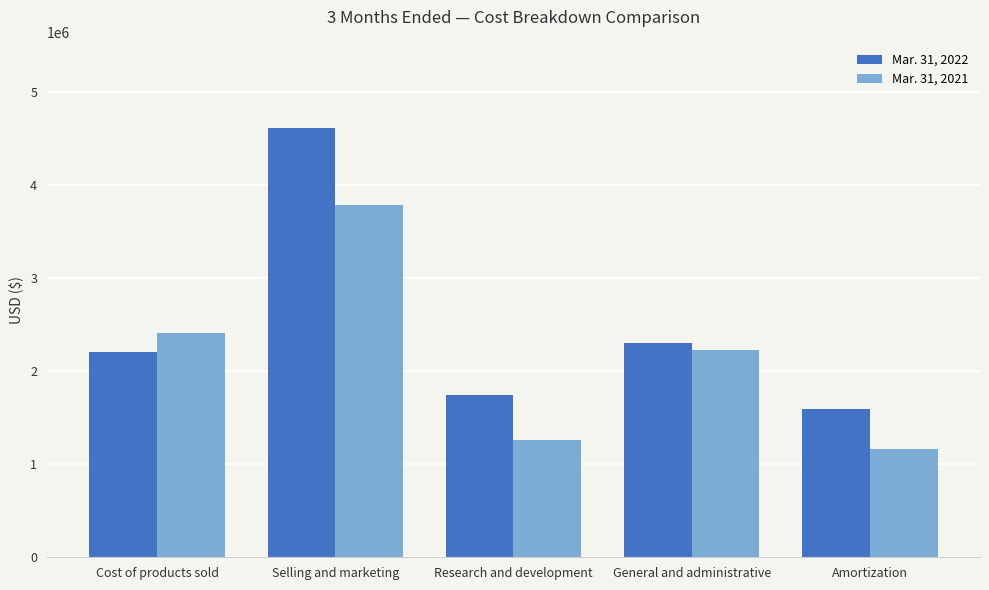

At which label does Mar. 31, 2021 first exceed 2230509?

Cost of products sold